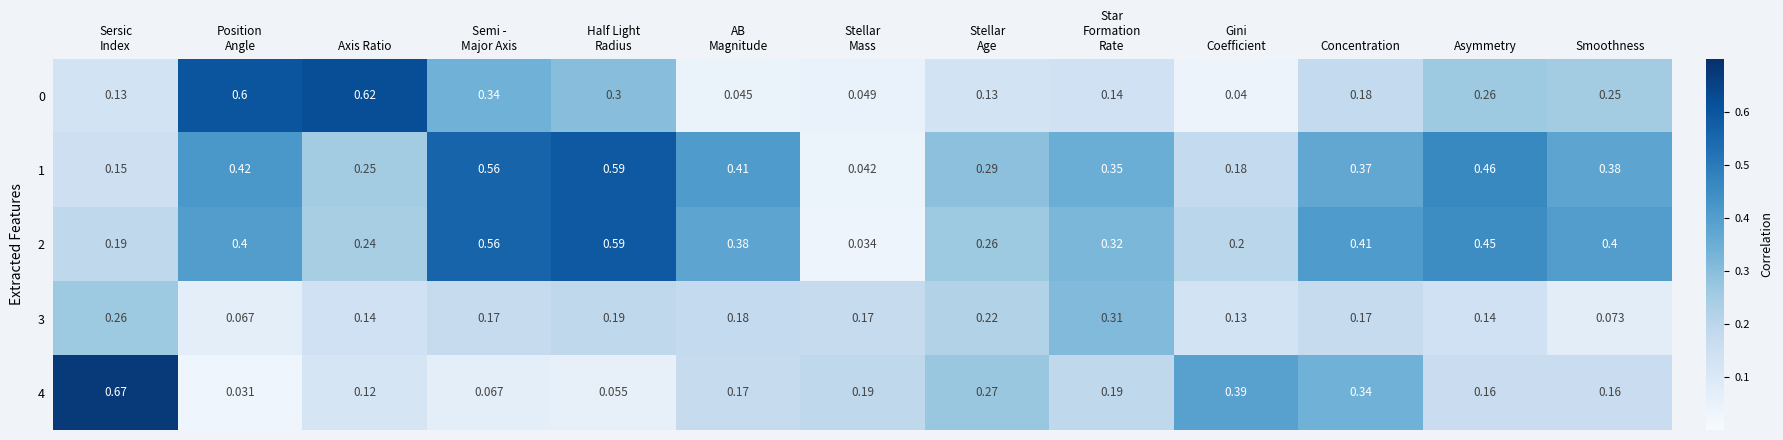

Which series has the largest total across all categories?

1